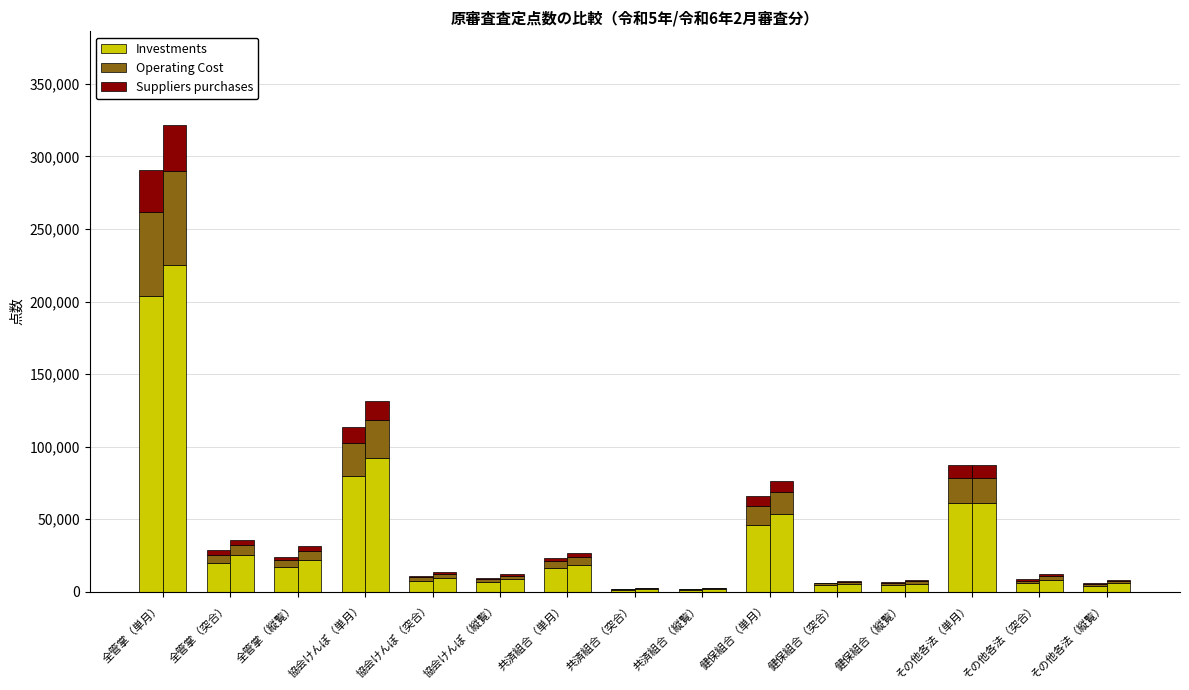

Are the bars grouped side by side (vs. stacked)?

Yes